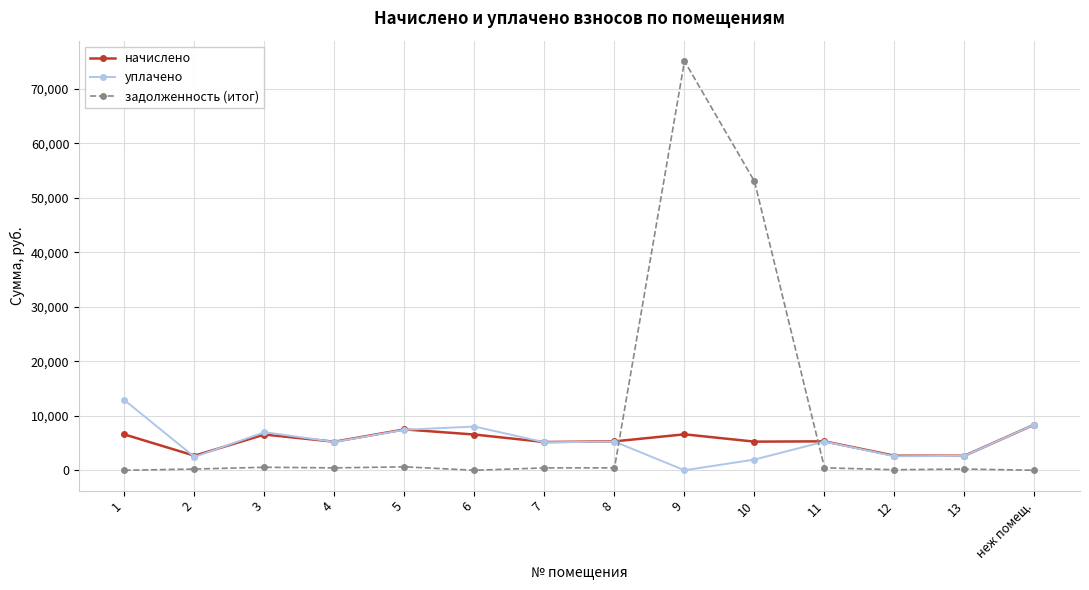

True or false: начислено has a value of 11257.9 at неж помещ..

False